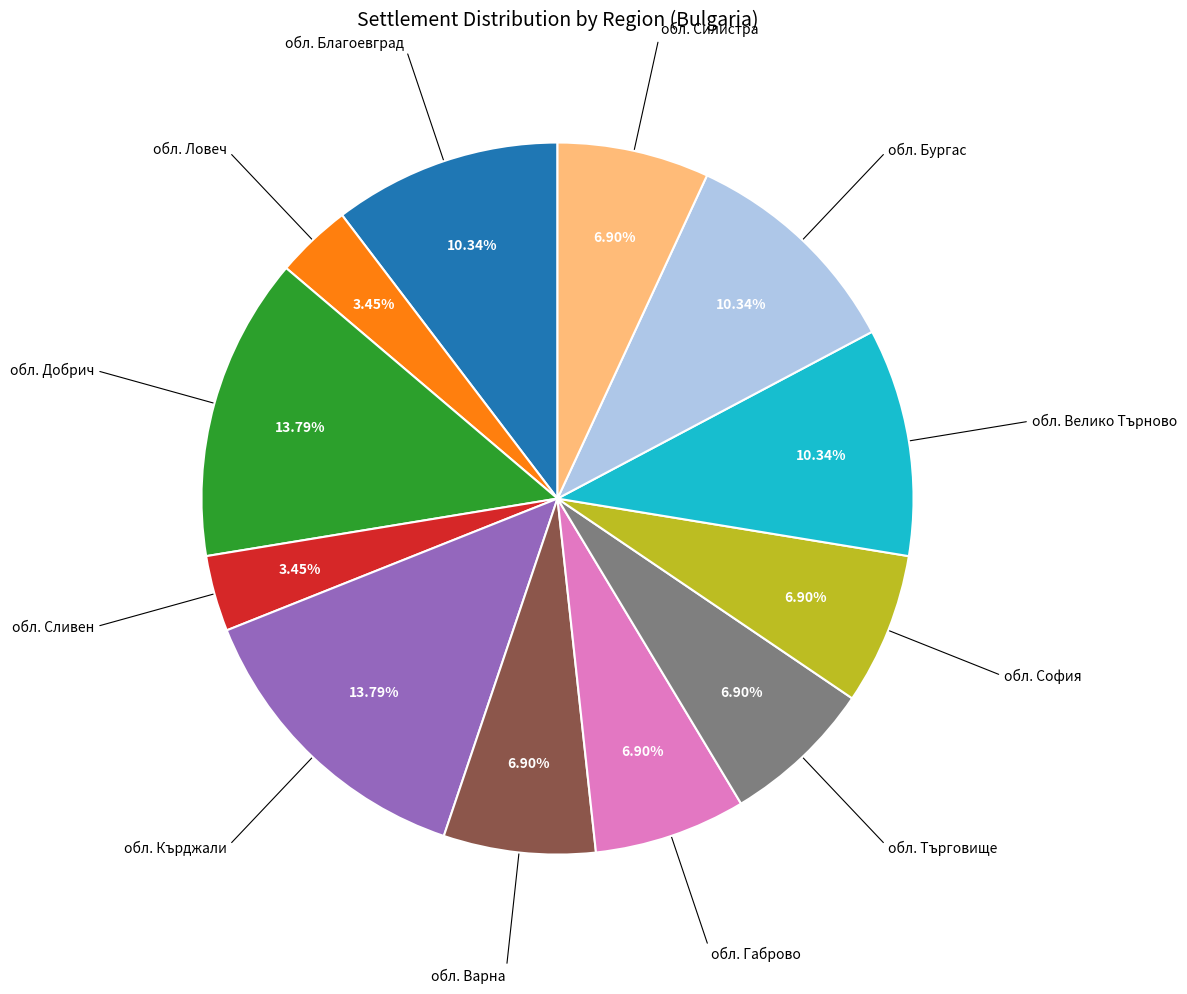

Is there any slice that represents more than half of the pie?

No